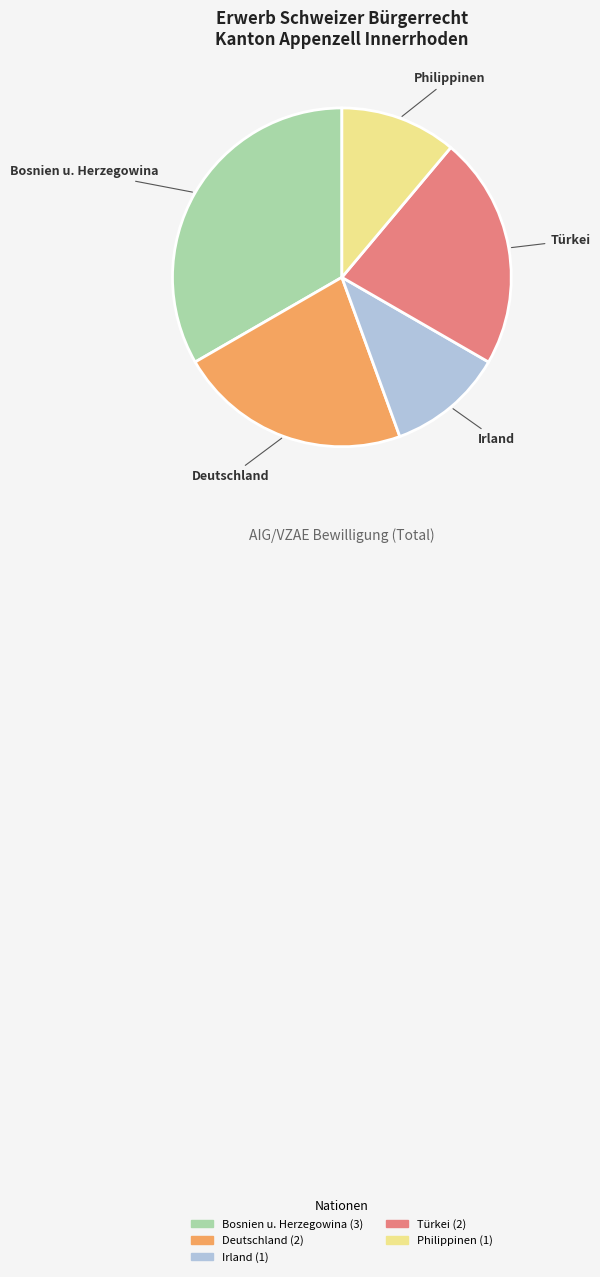

Between Philippinen and Deutschland, which is larger?

Deutschland